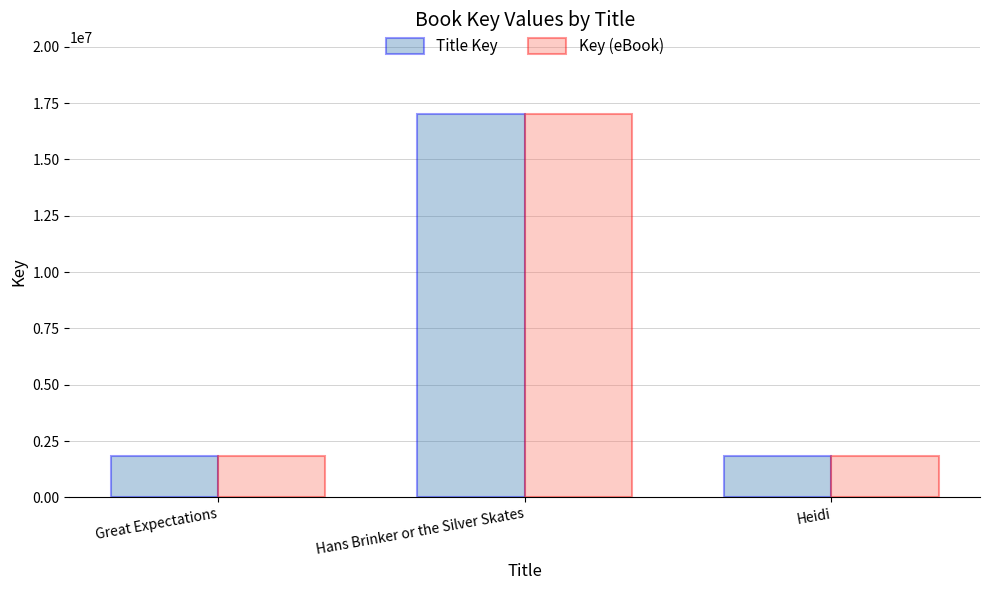

What are all the series names shown in the legend?

Title Key, Key (eBook)